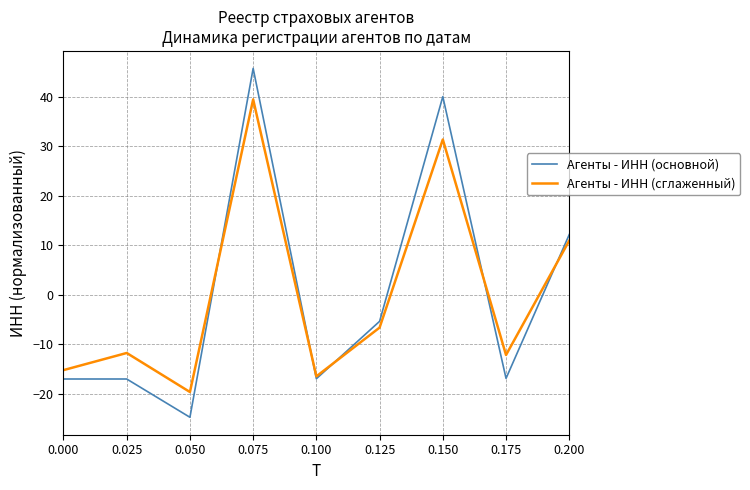

The value of Агенты - ИНН (основной) at 0.100 is -11.8. True or false?

False